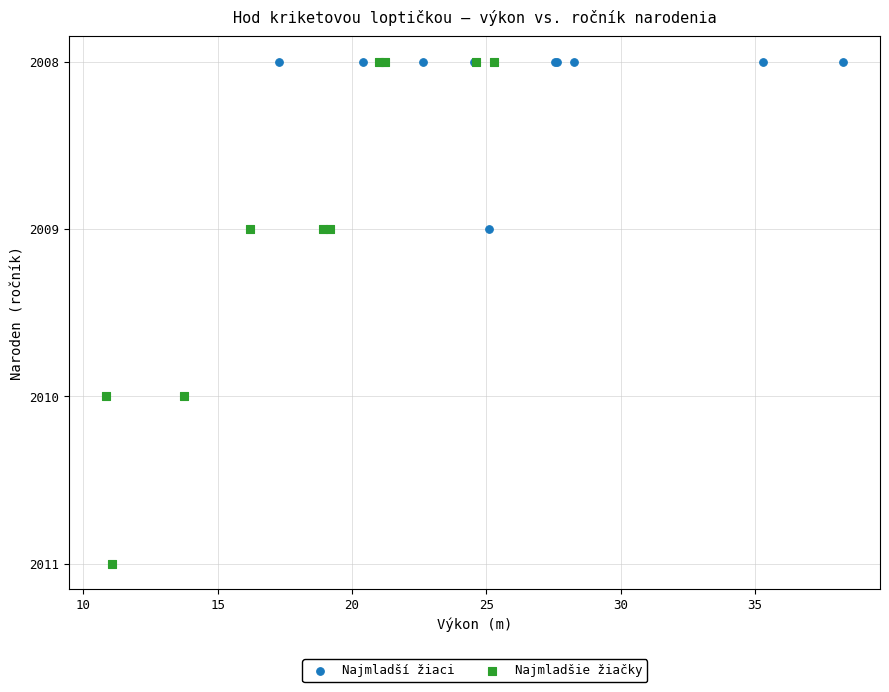

Which series has the largest Y range (max minus min)?

Najmladšie žiačky